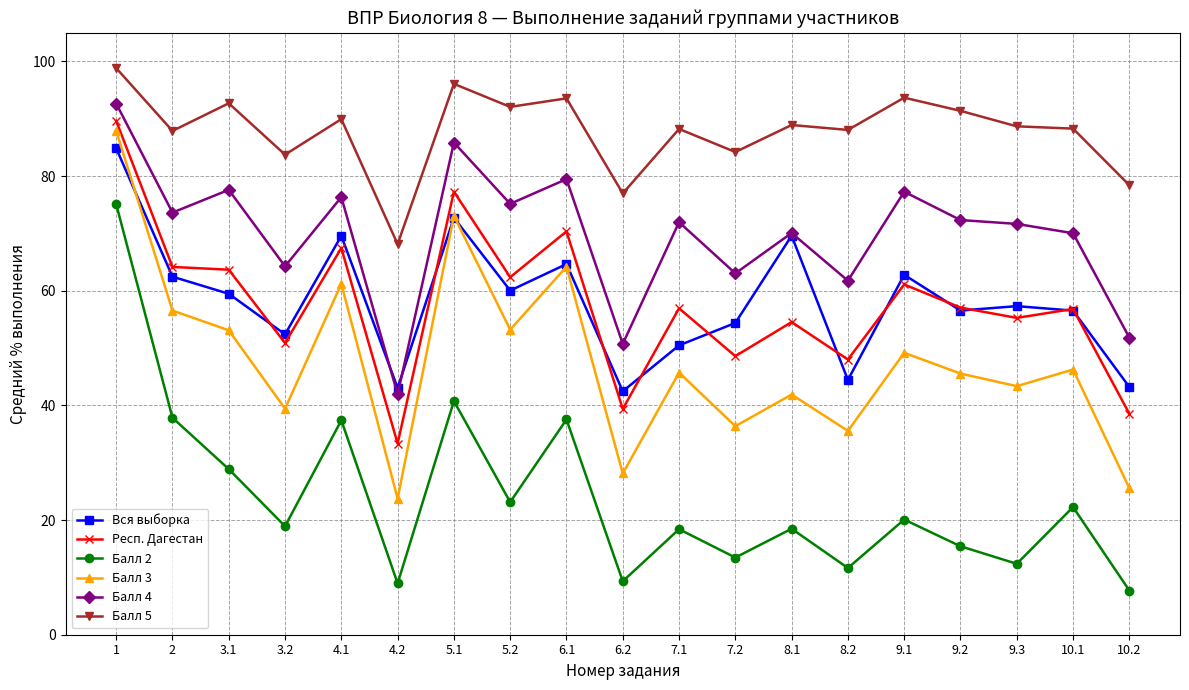

True or false: Респ. Дагестан has a value of 12.8 at 8.2.

False